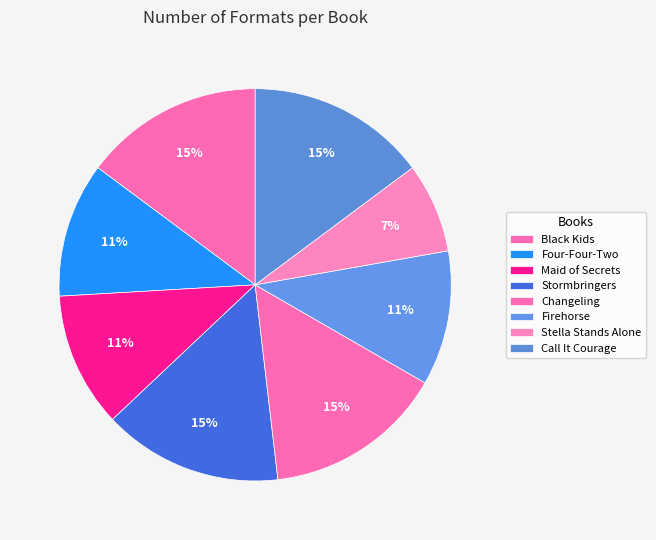

Count the number of slices in the pie.

8